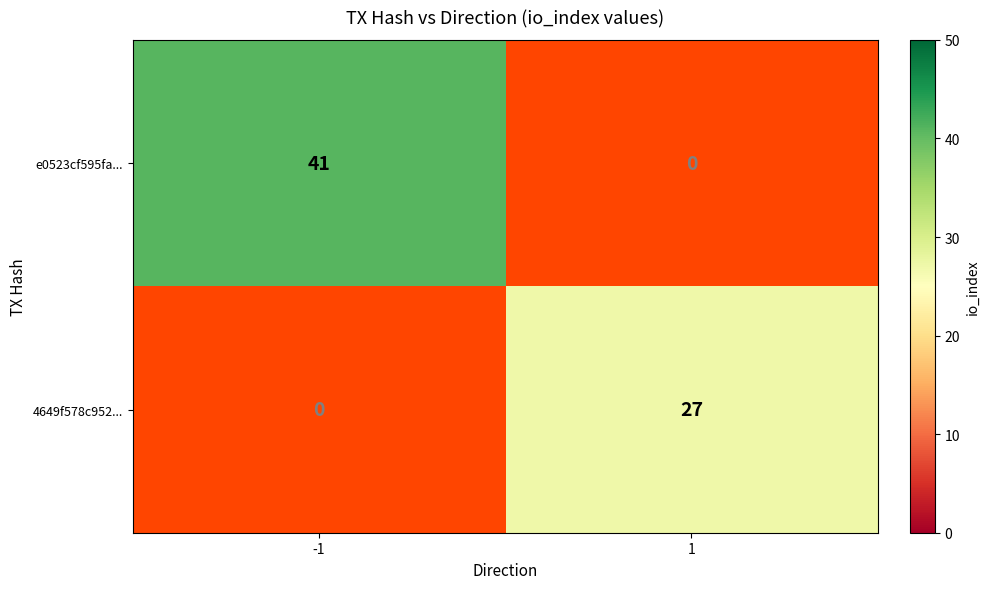

The value of 4649f578c952... at 1 is 44. True or false?

False